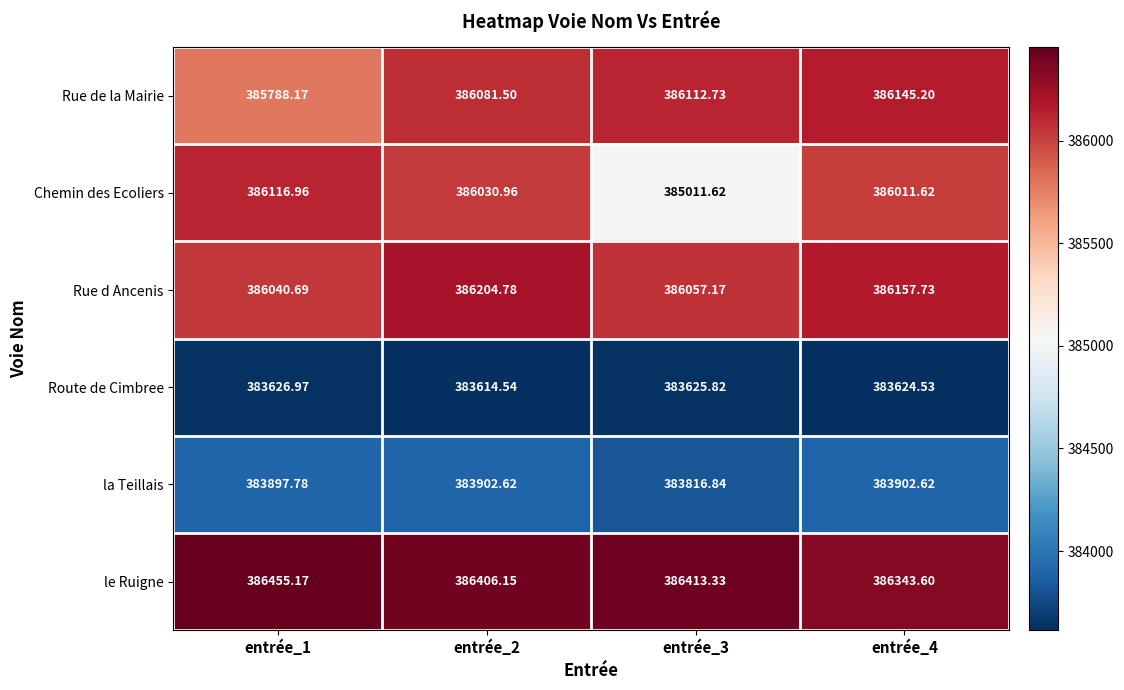

At entrée_3, list the series in order from largest to smallest.

le Ruigne, Rue de la Mairie, Rue d Ancenis, Chemin des Ecoliers, la Teillais, Route de Cimbree